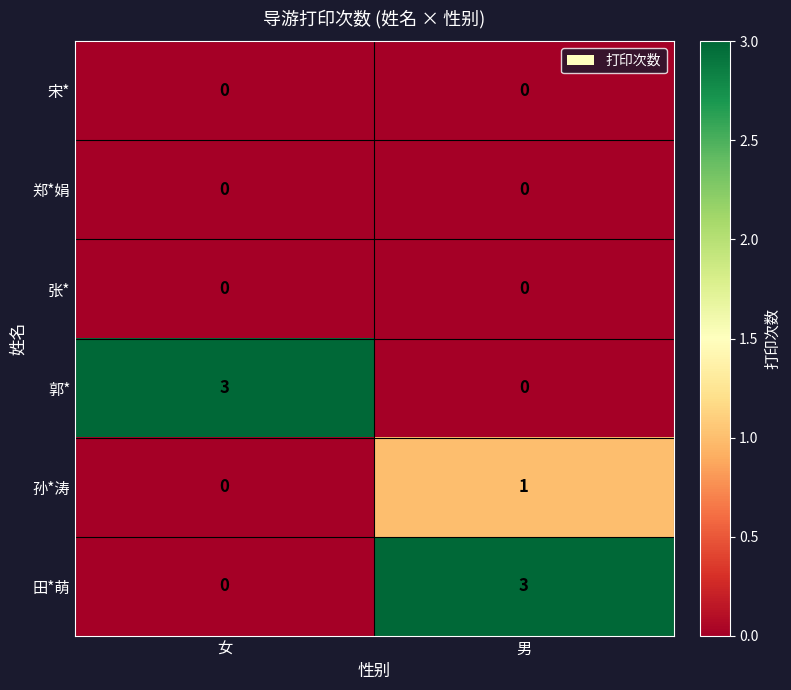

At which category is the sum across all series the highest?

男